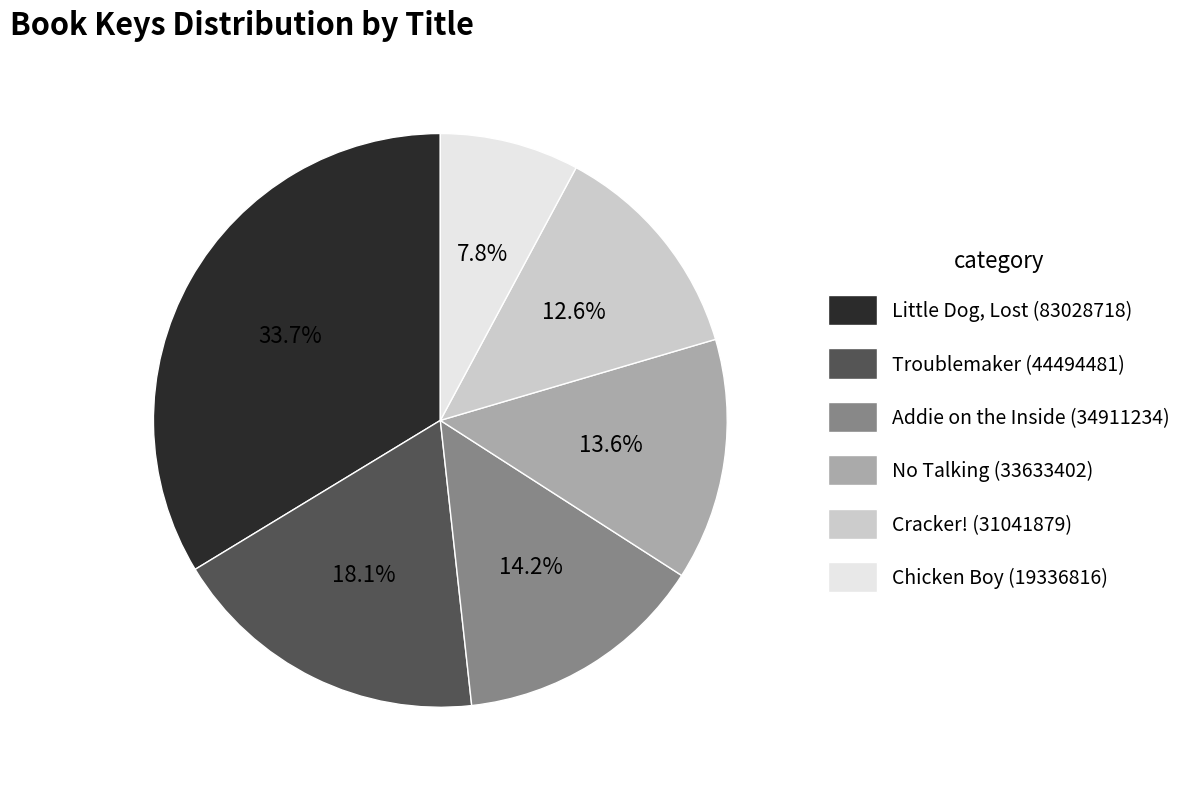

Does any single category account for the majority?

No